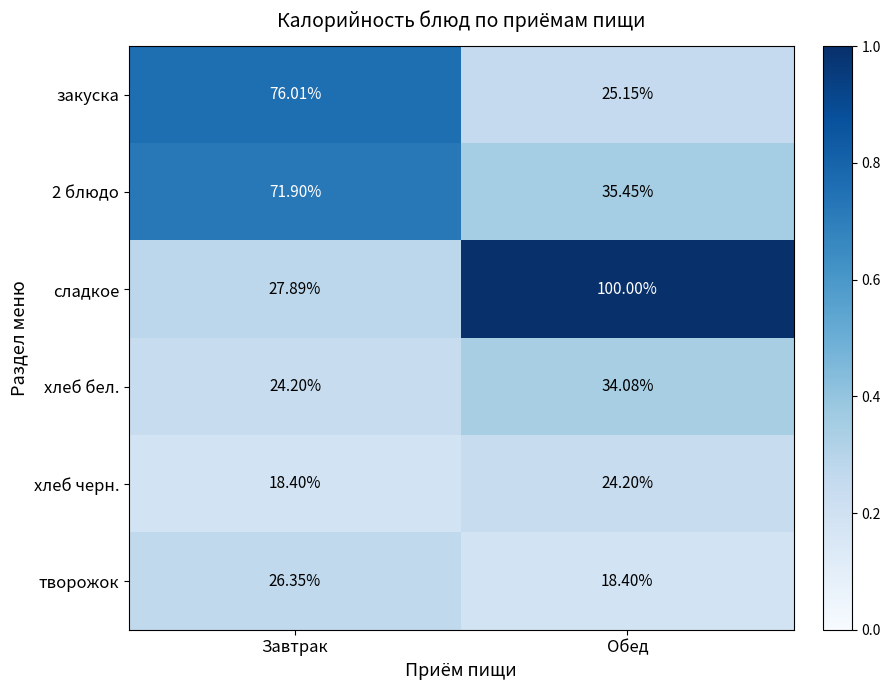

Which series has the largest total across all categories?

сладкое